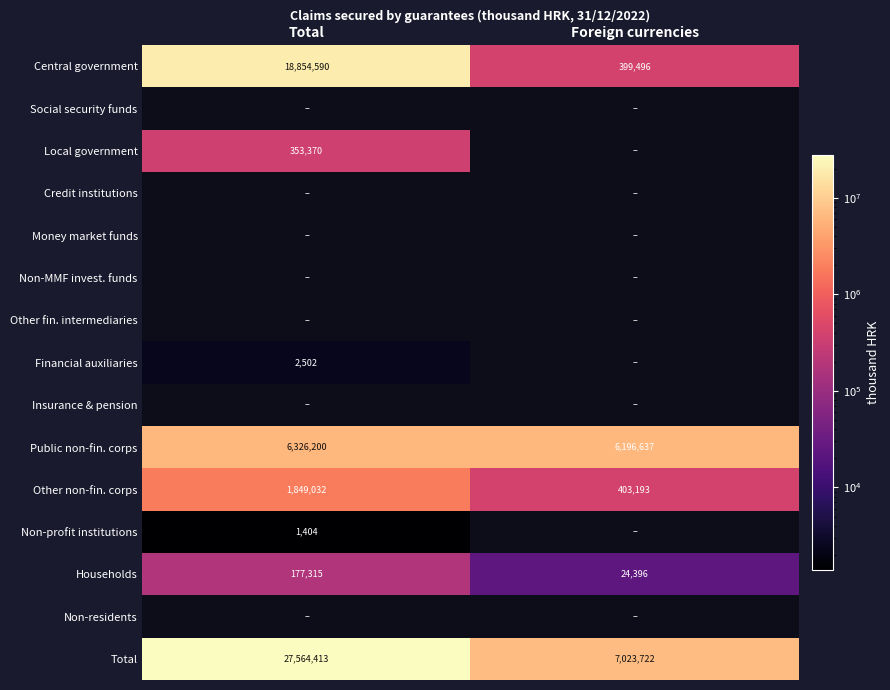

What is the maximum value shown in the chart?

27564413.0